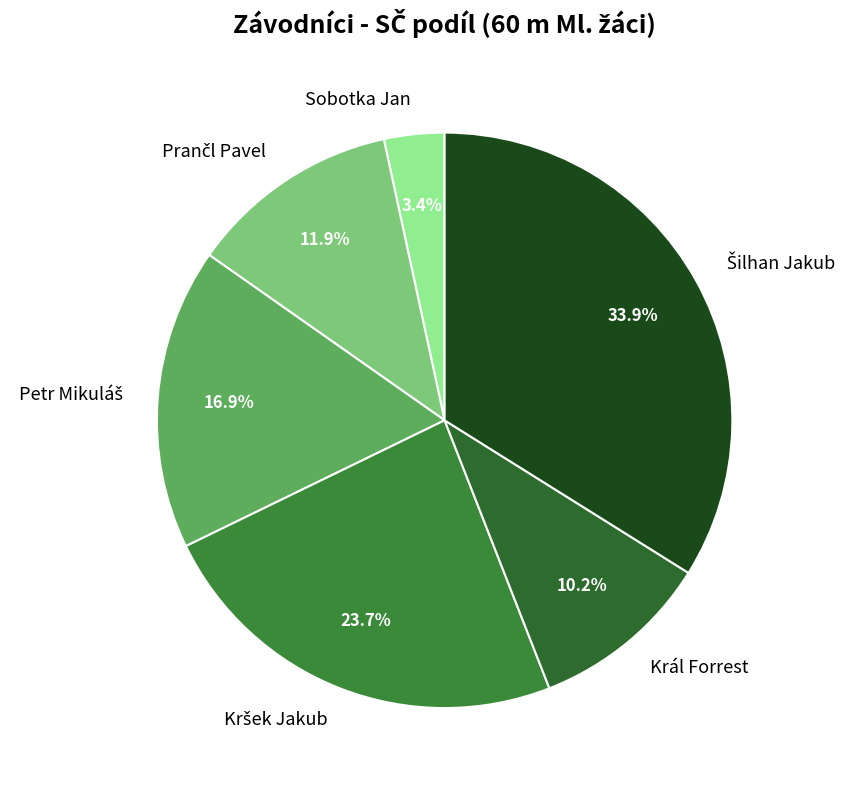

Is there any slice that represents more than half of the pie?

No